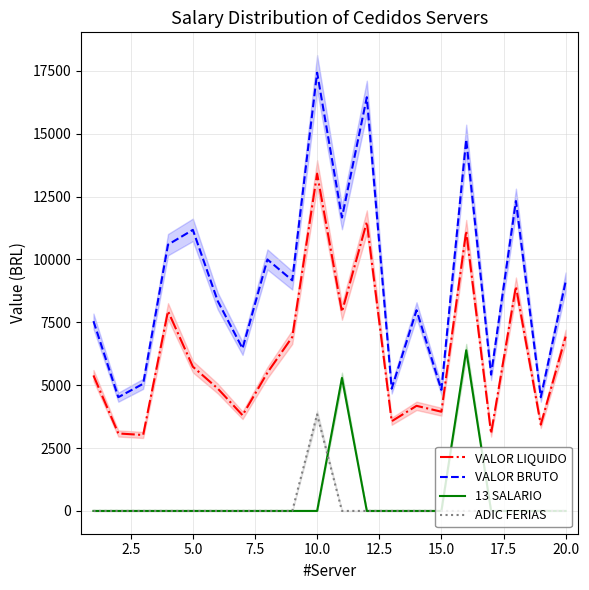

What is the value of the VALOR LIQUIDO point at the 7th from the left?

3803.9